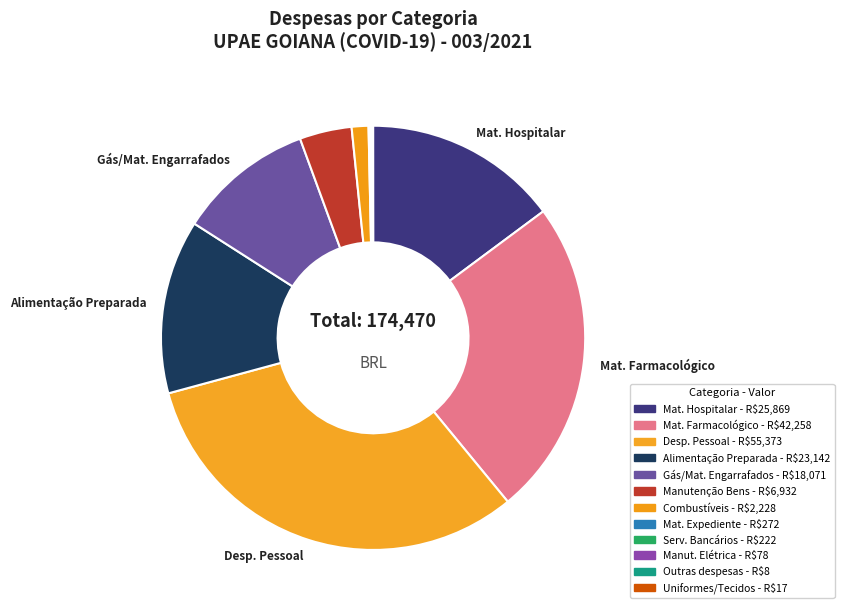

How many segments does this pie chart have?

12